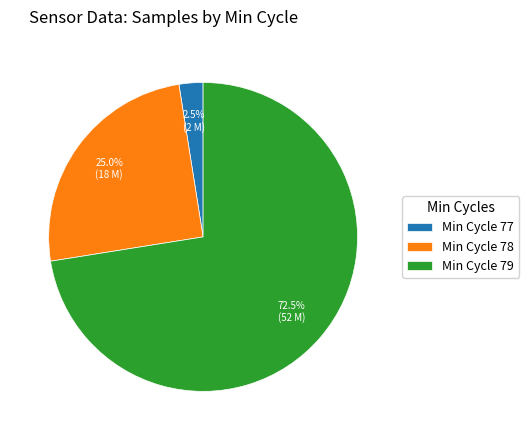

Rank the categories by value from highest to lowest.

Min Cycle 79, Min Cycle 78, Min Cycle 77